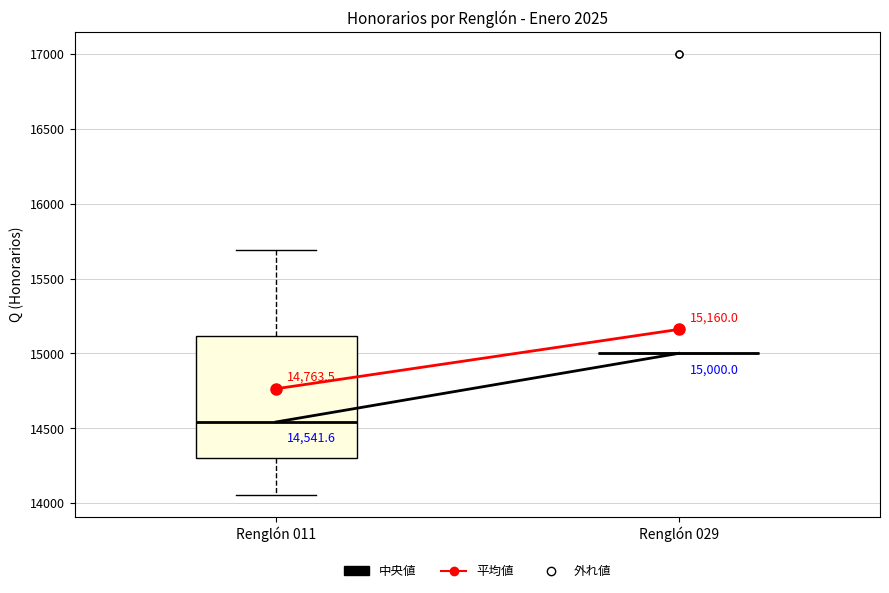

Comparing the boxes themselves (not the whiskers), which one is the tallest?

Renglón 011